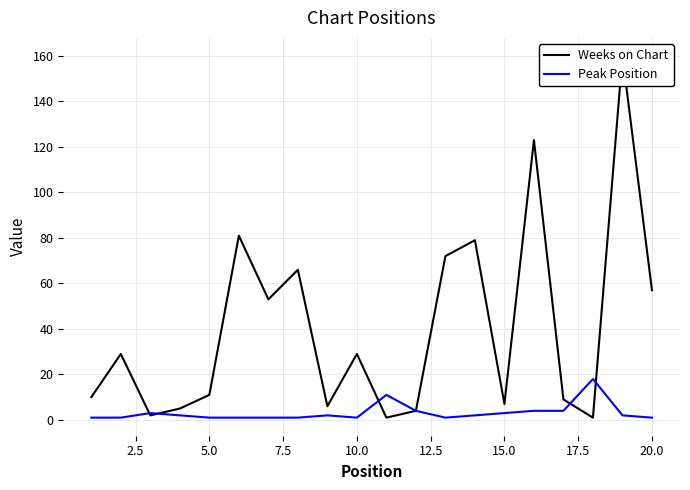

The Peak Position series shows 1 at 10.0. True or false?

True